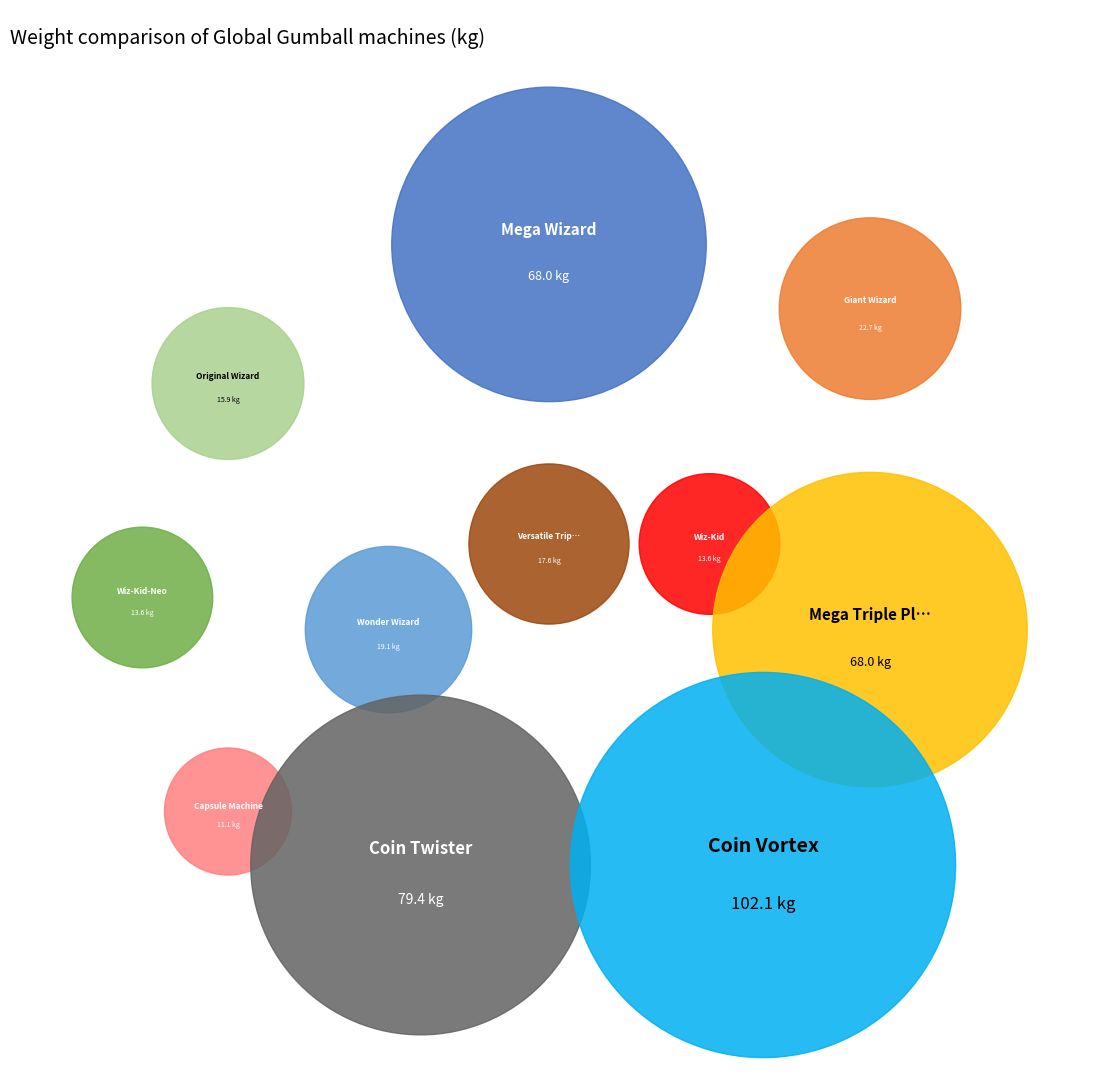

What is the total percentage of Coin Twister and Mega Triple Play Wizard?

34.2%